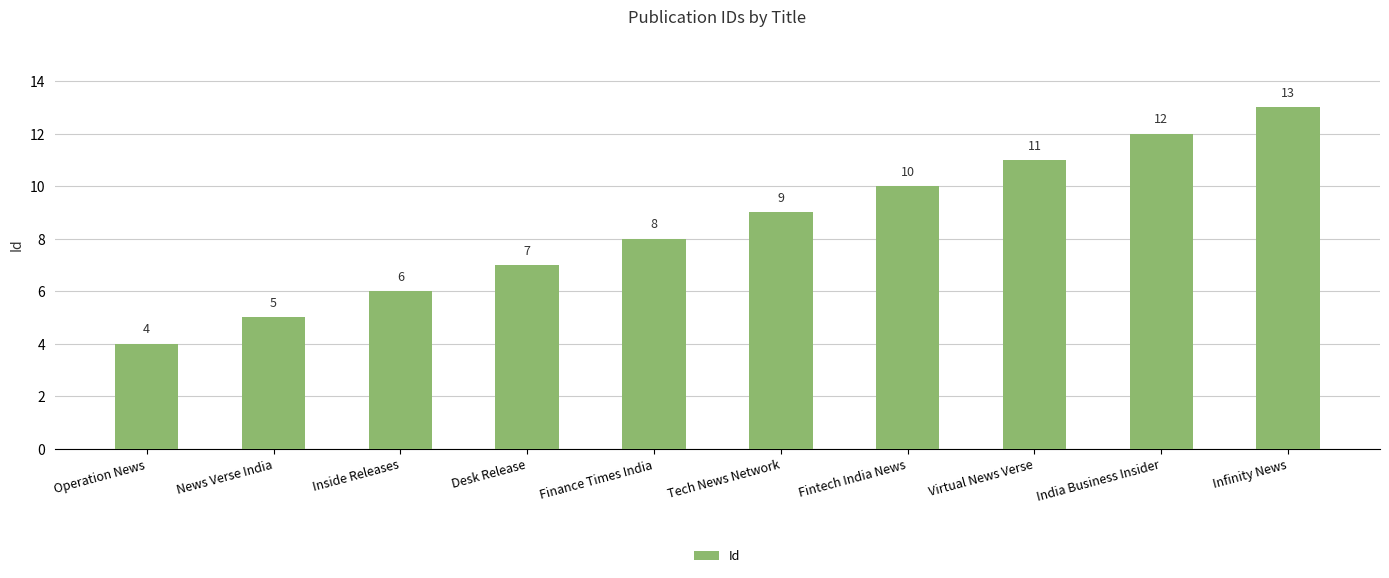

List the labels in order of value, largest first.

Infinity News, India Business Insider, Virtual News Verse, Fintech India News, Tech News Network, Finance Times India, Desk Release, Inside Releases, News Verse India, Operation News